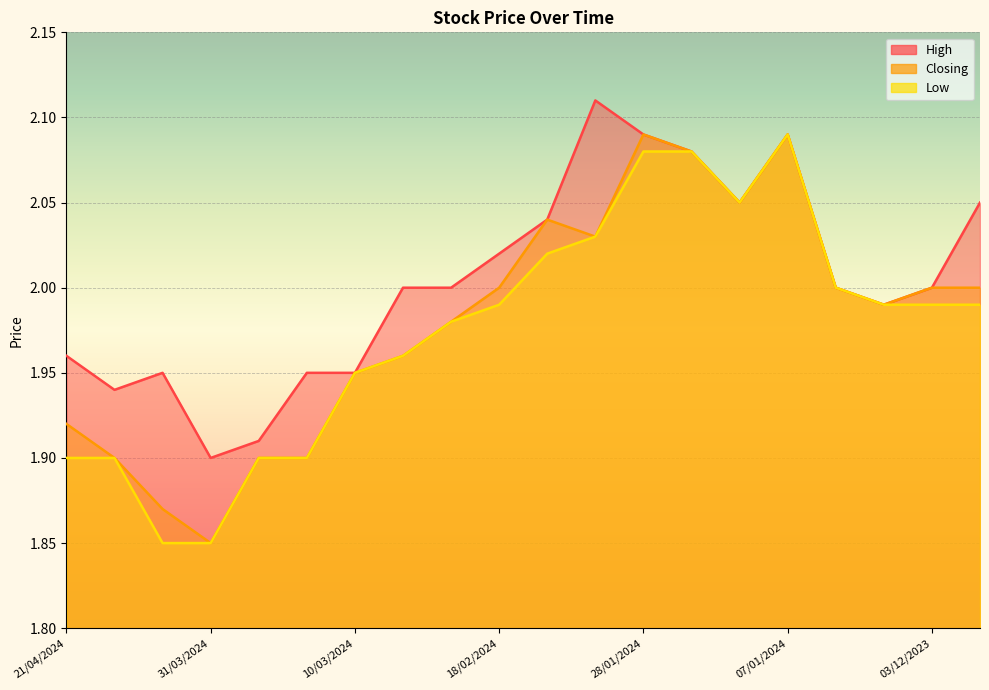

Reading right to left, transcribe all the data shown in this chart.

High: 2.0	2.0	2.0	2.0	2.1	2.0	2.1	2.1	2.1	2.0	2.0	2.0	2.0	1.9	1.9	1.9	1.9	1.9	1.9	2.0
Closing: 2.0	2.0	2.0	2.0	2.1	2.0	2.1	2.1	2.0	2.0	2.0	2.0	2.0	1.9	1.9	1.9	1.9	1.9	1.9	1.9
Low: 2.0	2.0	2.0	2.0	2.1	2.0	2.1	2.1	2.0	2.0	2.0	2.0	2.0	1.9	1.9	1.9	1.9	1.9	1.9	1.9